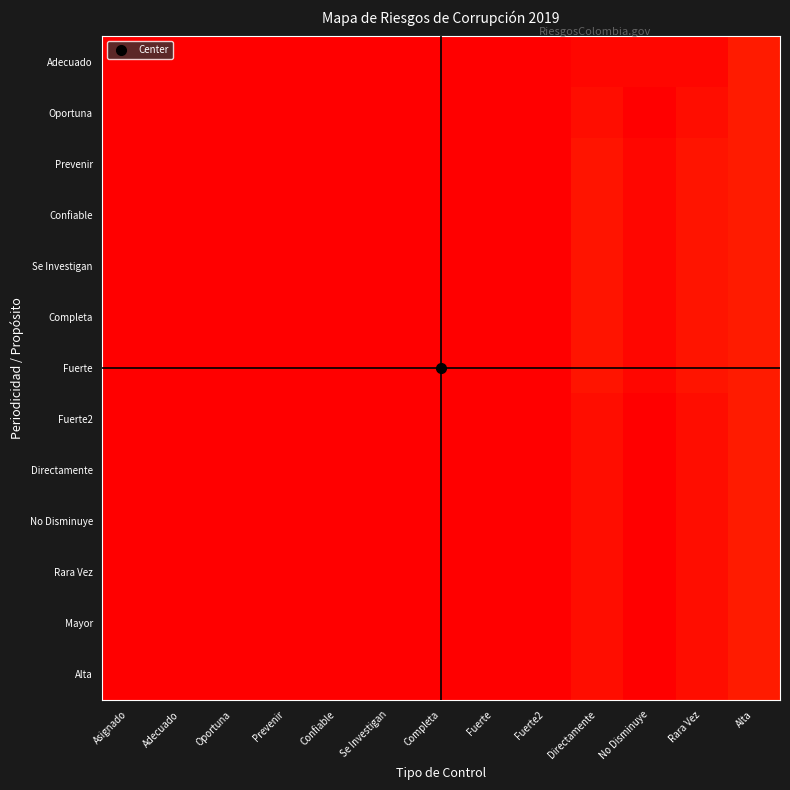

Rank the series by their maximum value, from highest to lowest.

Adecuado, Oportuna, Prevenir, Confiable, Se Investigan, Completa, Fuerte, Fuerte2, Directamente, No Disminuye, Rara Vez, Mayor, Alta